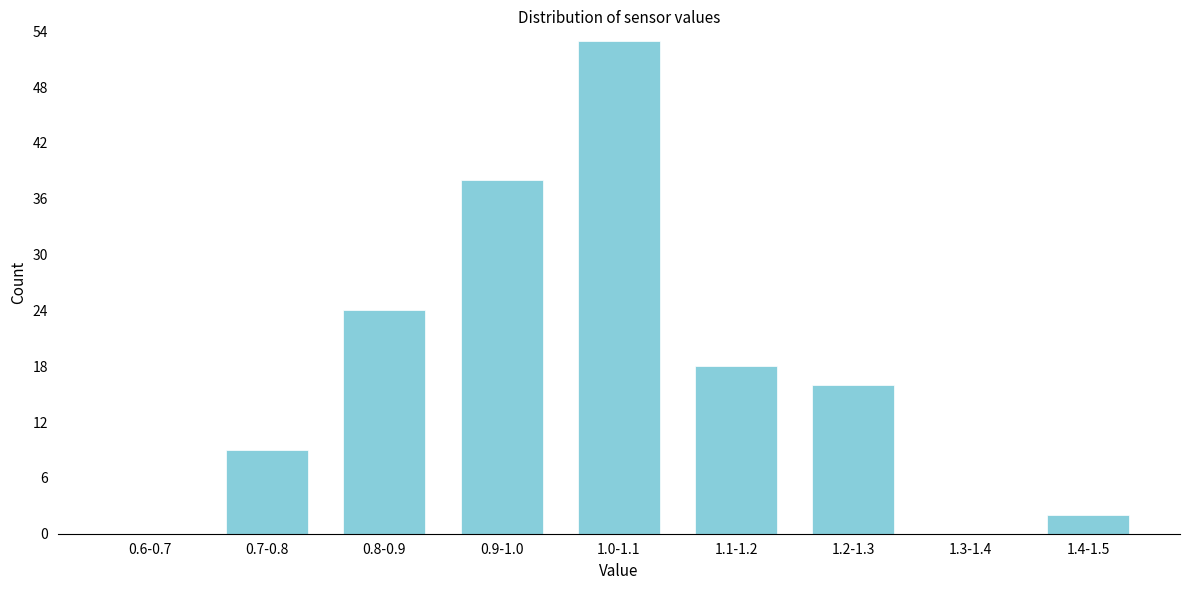

Reading left to right, what are all the values shown in this chart?

0.6-0.7=0	0.7-0.8=9	0.8-0.9=24	0.9-1.0=38	1.0-1.1=53	1.1-1.2=18	1.2-1.3=16	1.3-1.4=0	1.4-1.5=2